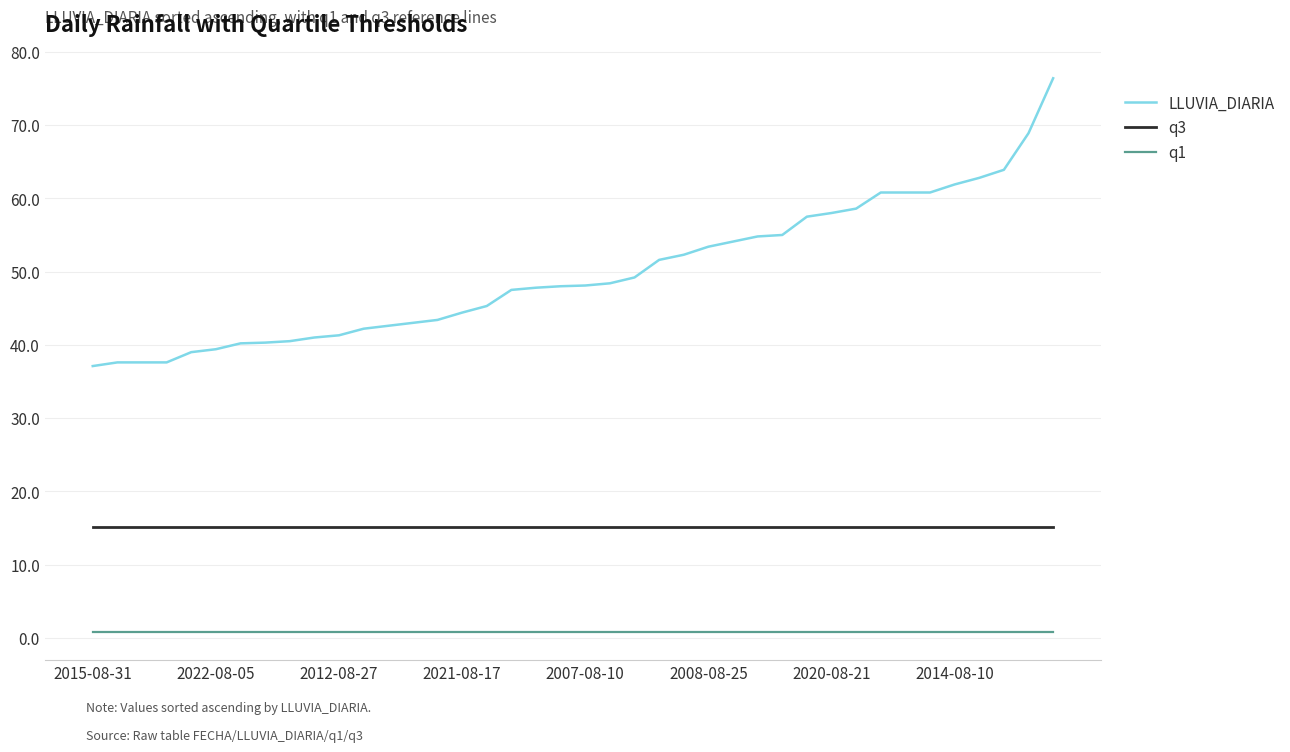

List the series in order of their peak value, highest first.

LLUVIA_DIARIA, q3, q1